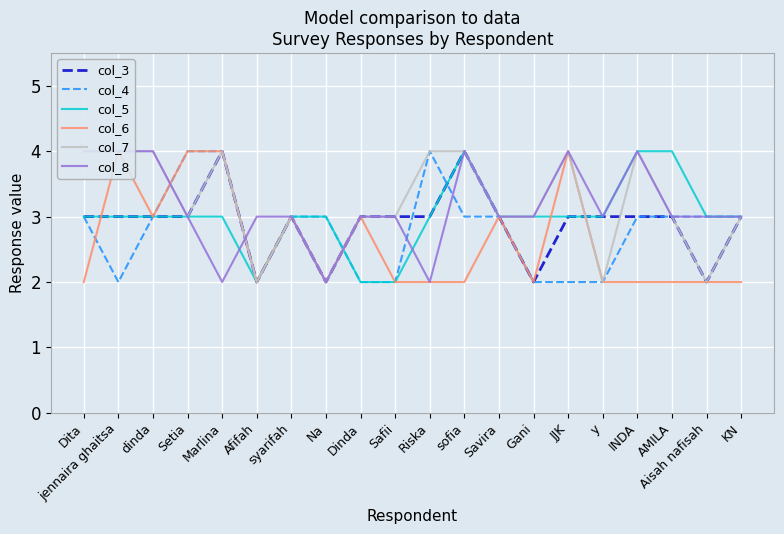

How many values in the col_4 series are below 3?

7